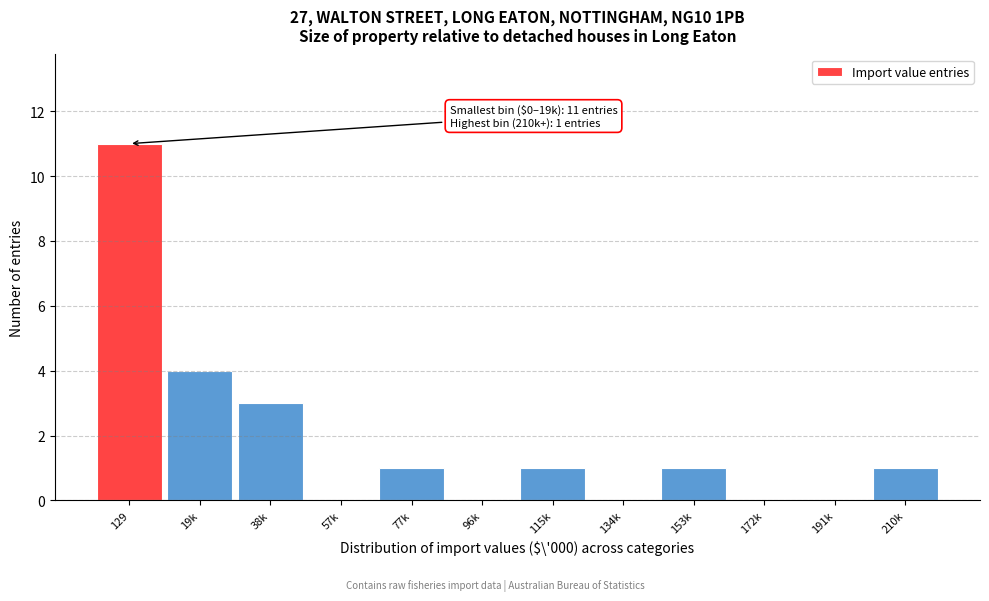

Reading right to left, what are all the values shown in this chart?

210k=1	191k=0	172k=0	153k=1	134k=0	115k=1	96k=0	77k=1	57k=0	38k=3	19k=4	129=11